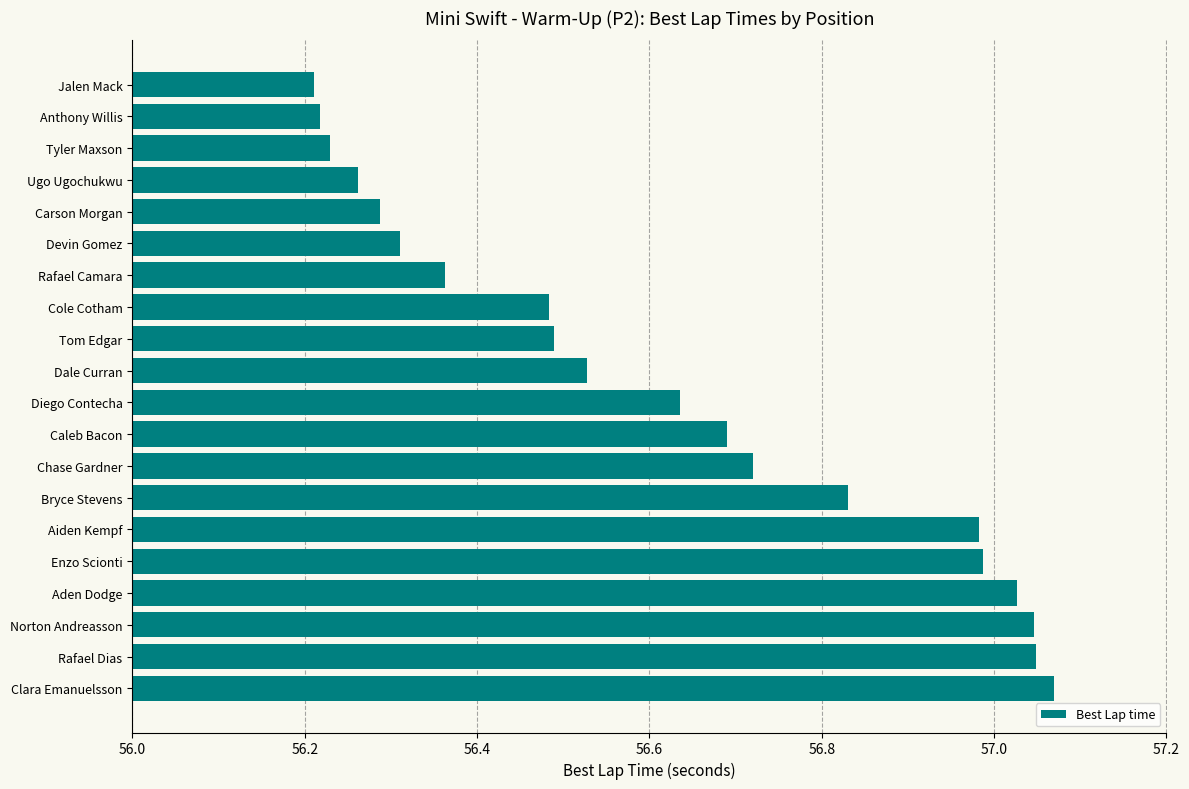

What is the difference between the maximum and minimum values?

0.9